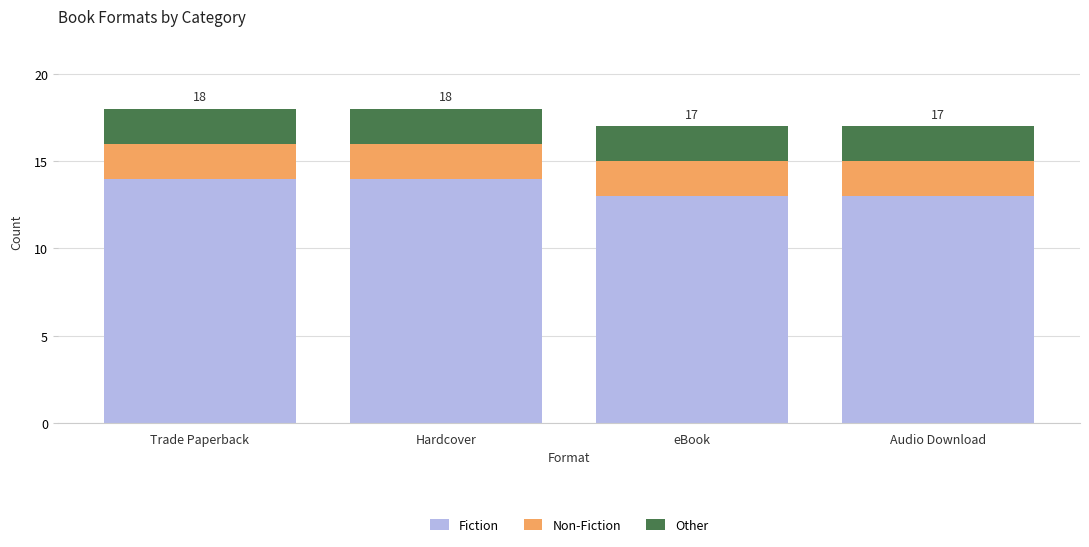

What is the value of the Fiction bar at the 1st from the left?

14